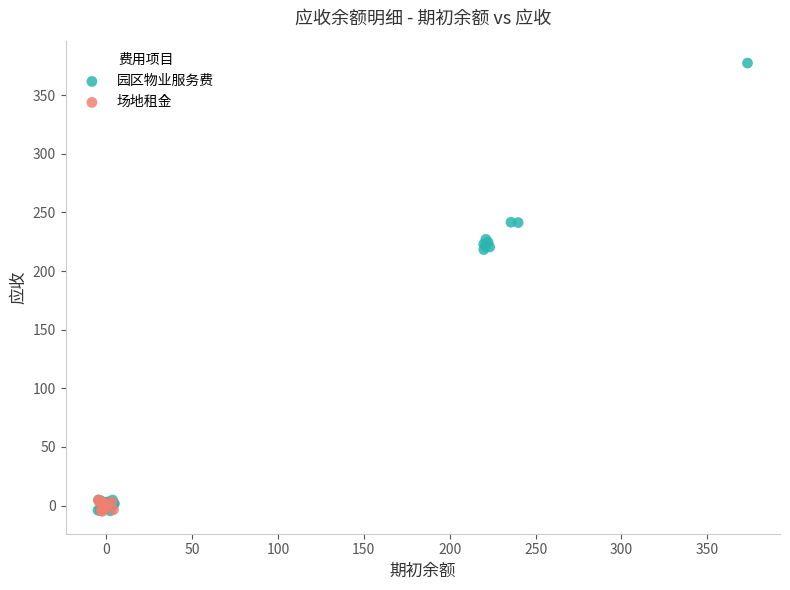

Which series reaches the maximum Y coordinate?

园区物业服务费